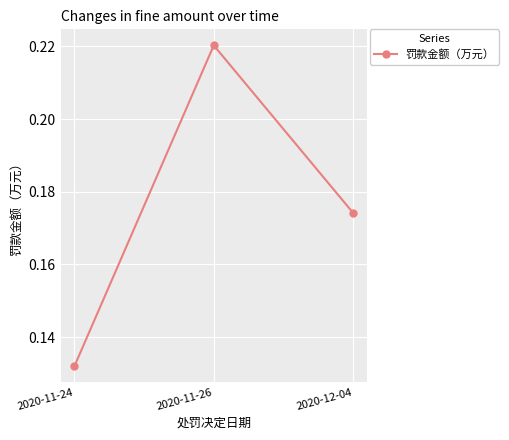

How many values are between 0 and 1?

3